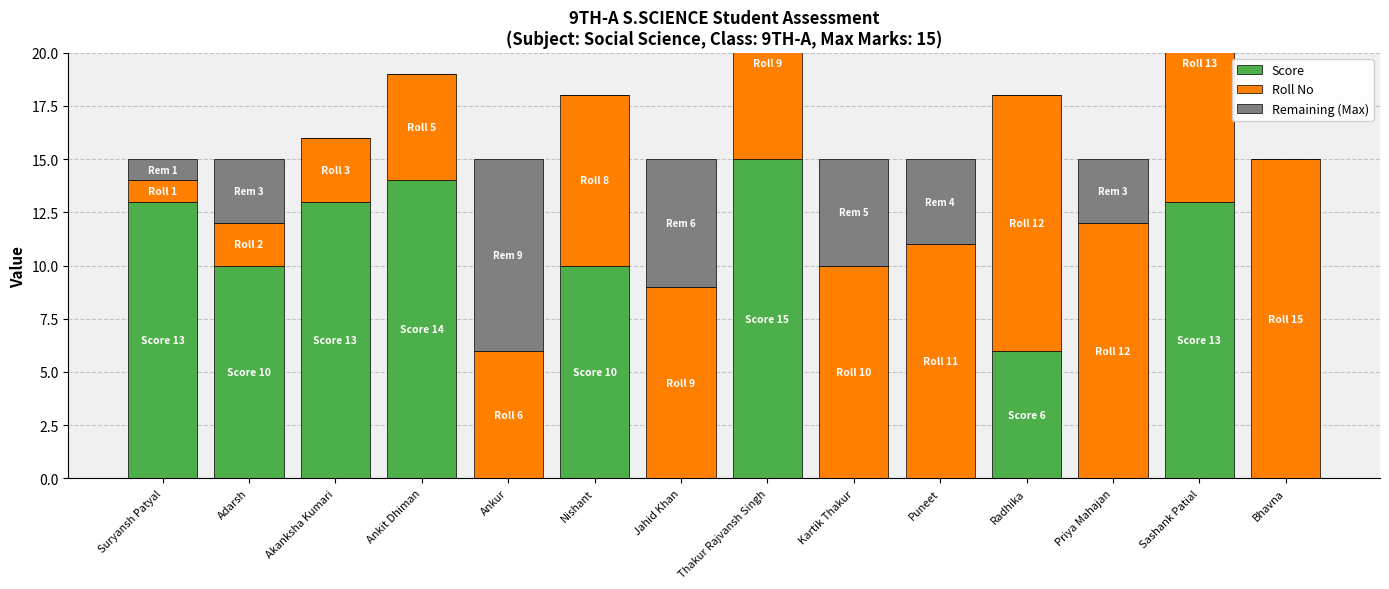

At which label does Roll No reach its peak?

Bhavna